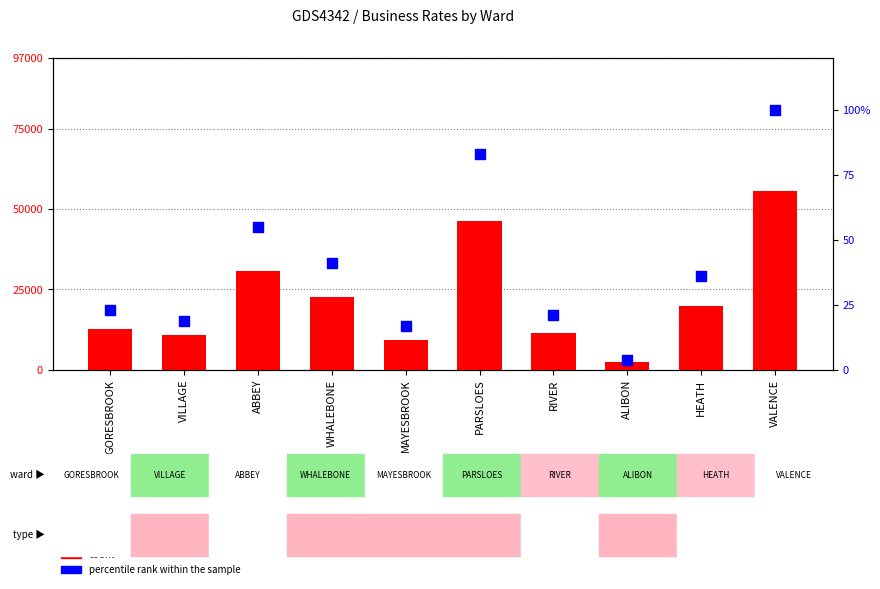

Which series has the largest total across all categories?

count